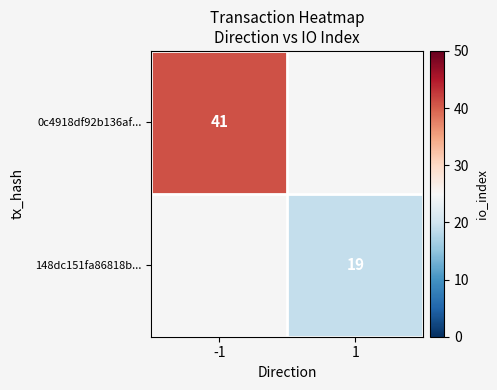

The 0c4918df92b136af... series shows 73 at -1. True or false?

False